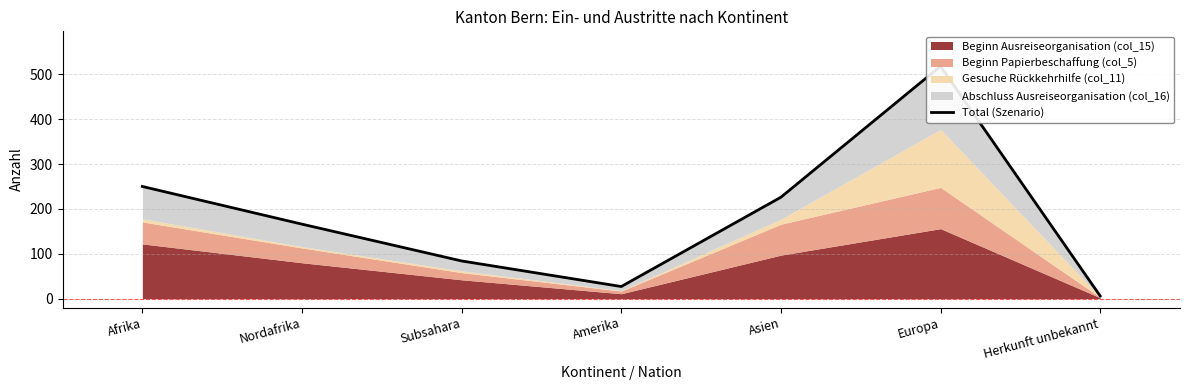

At which label does the data first exceed 166?

Afrika